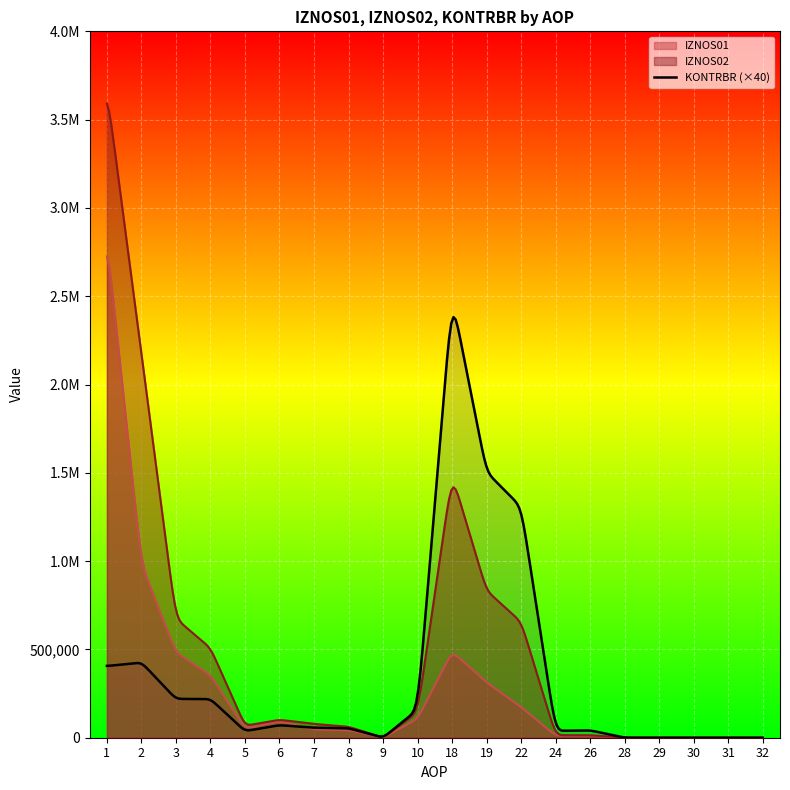

Which series ends up on top after the final intersection of IZNOS01 and IZNOS02?

IZNOS01